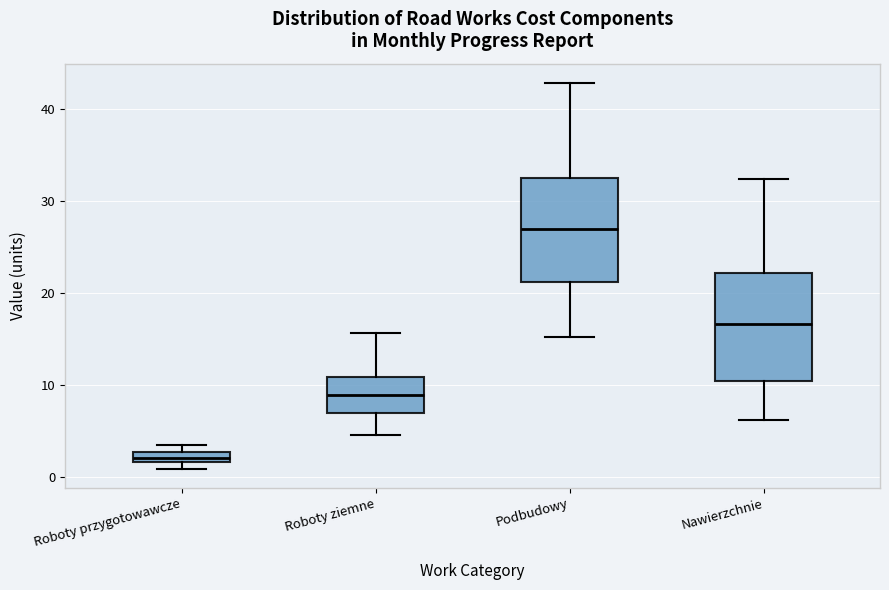

Which box has the highest median line?

Podbudowy